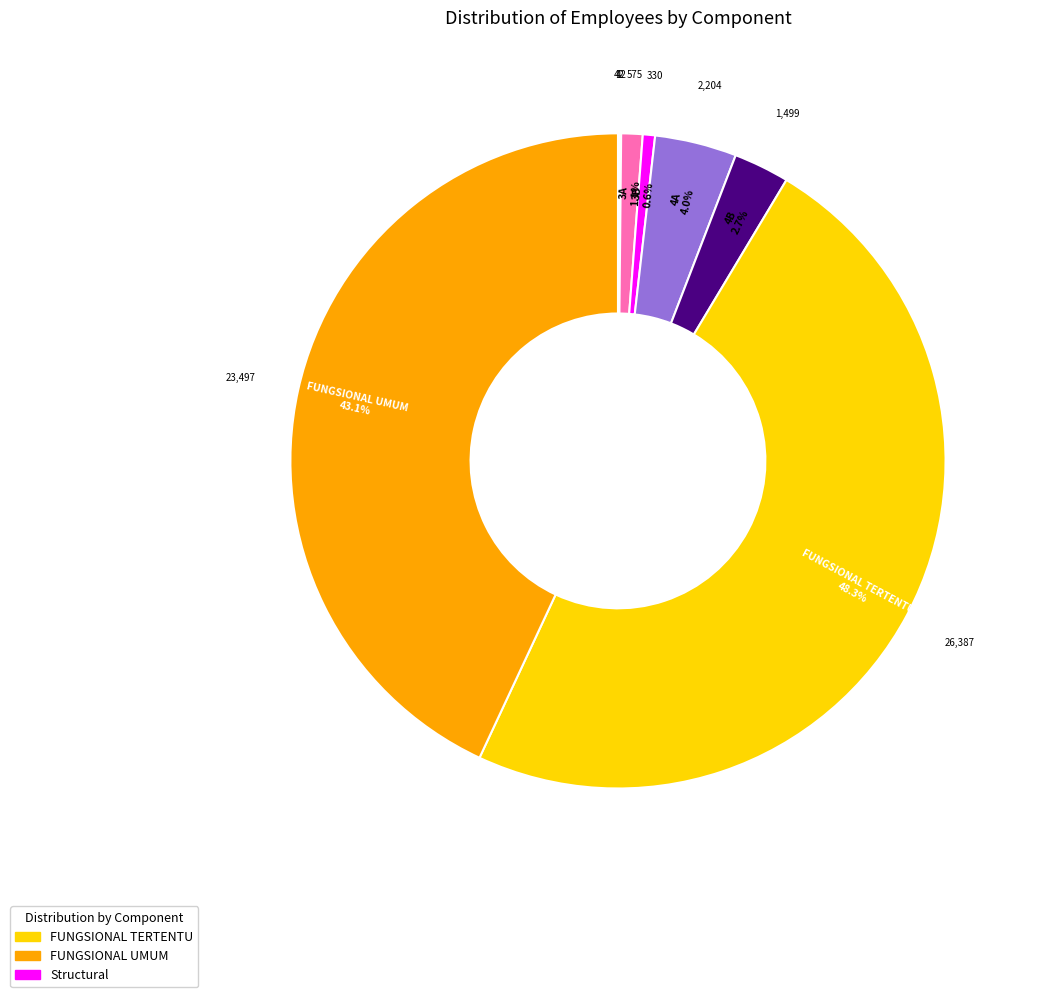

To the nearest percent, what is the average slice percentage?

11%